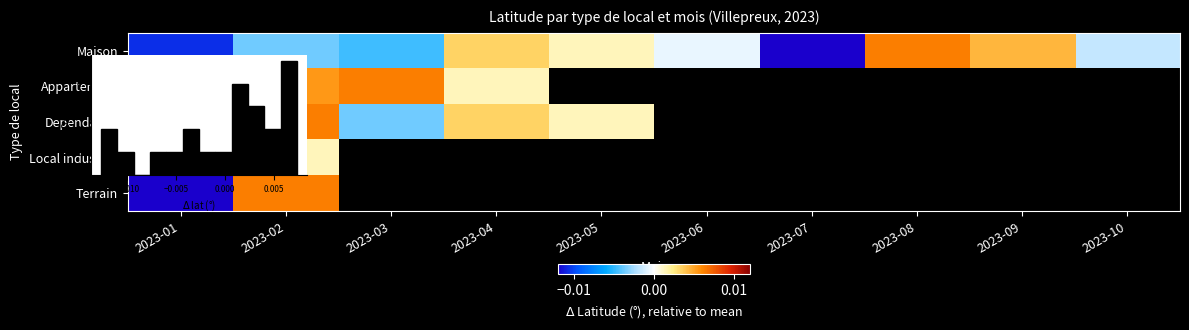

Count the number of data series in this chart.

5